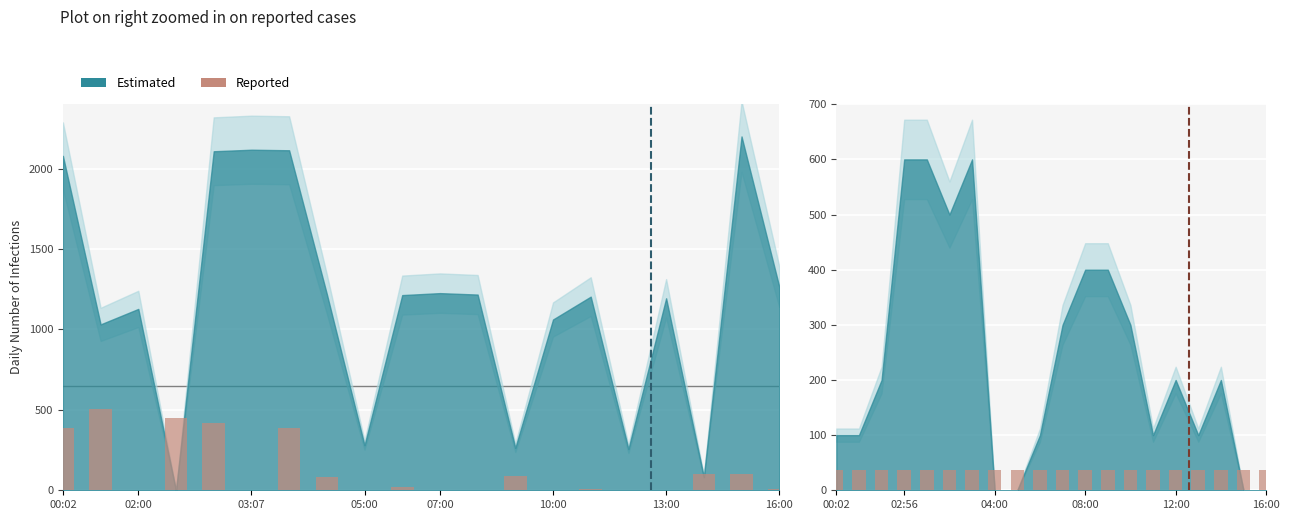

Reading left to right, what are all the values shown in this chart?

Max_cycle (Reported): 388.4	504.0	0.0	449.2	416.8	0.0	388.4	81.1	0.0	23.3	0.0	3.0	88.2	0.0	7.1	0.0	4.1	103.4	99.4	7.1
Humidity (Reported): 36.0	36.0	36.0	36.0	36.0	36.0	36.0	36.0	36.0	36.0	36.0	36.0	36.0	36.0	36.0	36.0	36.0	36.0	36.0	36.0